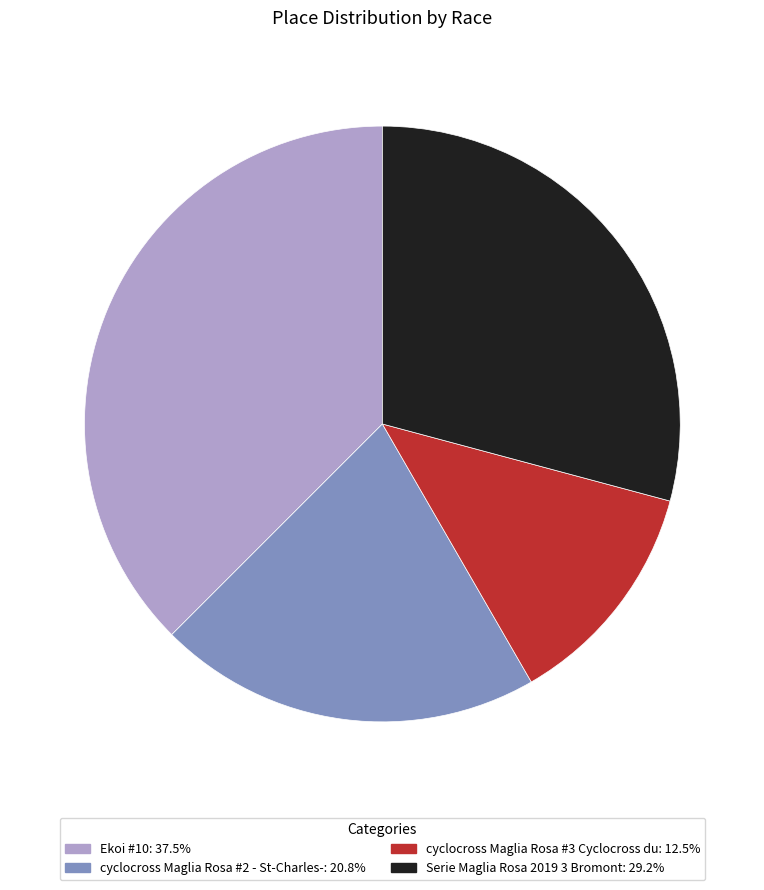

The Serie Maglia Rosa 2019 3 Bromont slice represents 42% of the pie. True or false?

False